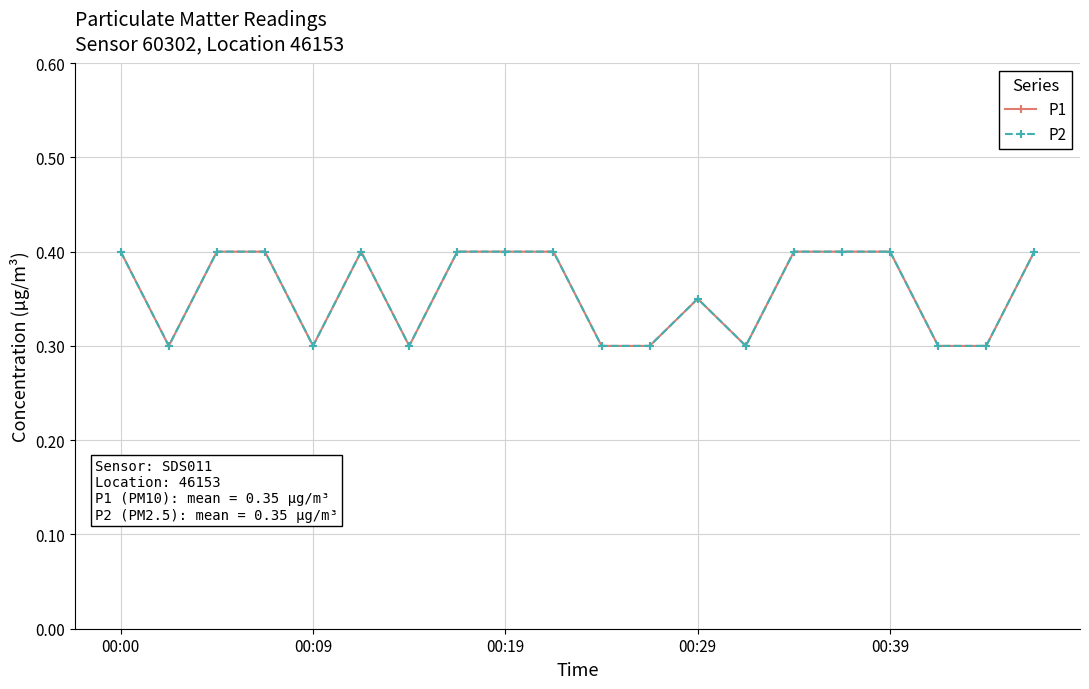

Is this an area chart (filled region under the line)?

No